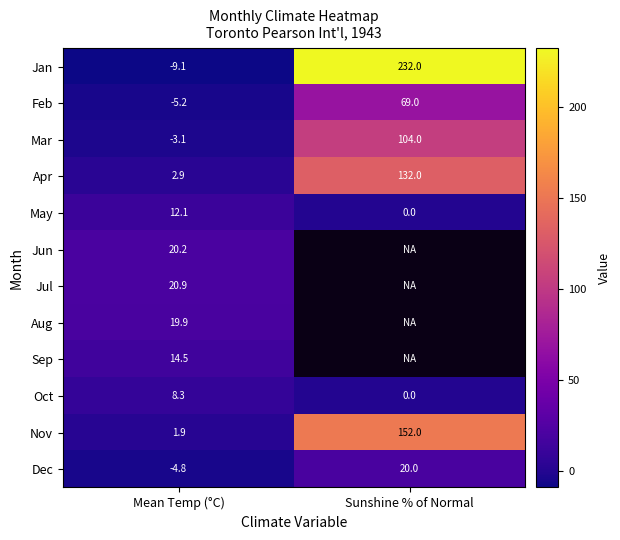

Which category has the lowest value in the Mar series?

Mean Temp (°C)